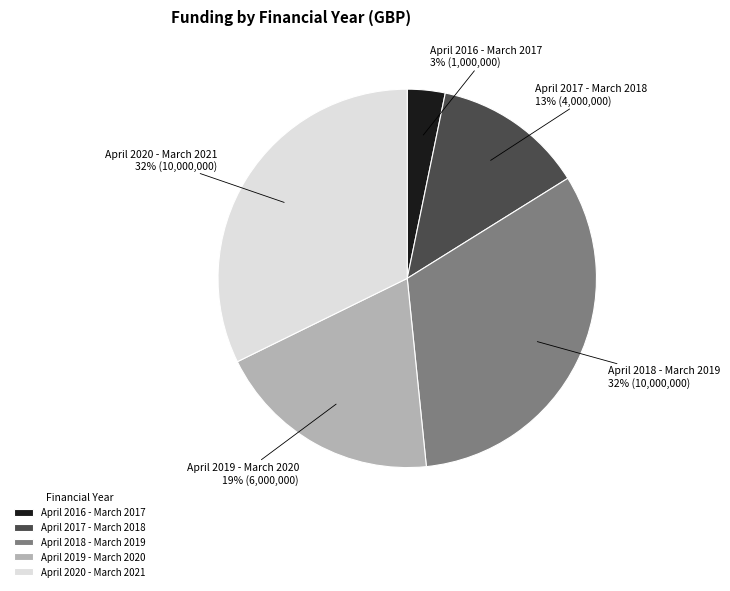

To the nearest percent, what is the difference between the April 2020 - March 2021 and April 2017 - March 2018 slice percentages?

19%